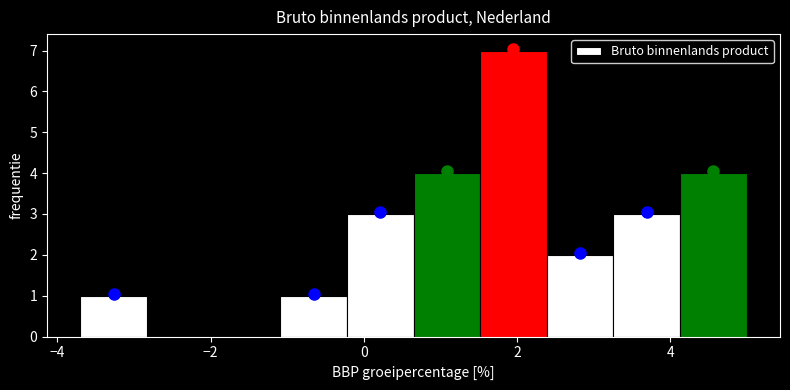

How tall is the bar that spans 1.6 to 2.4 on the x-axis? Neither the bar edges nor the heights are printed on the chart, so give them approximately, as read against the axes.

7